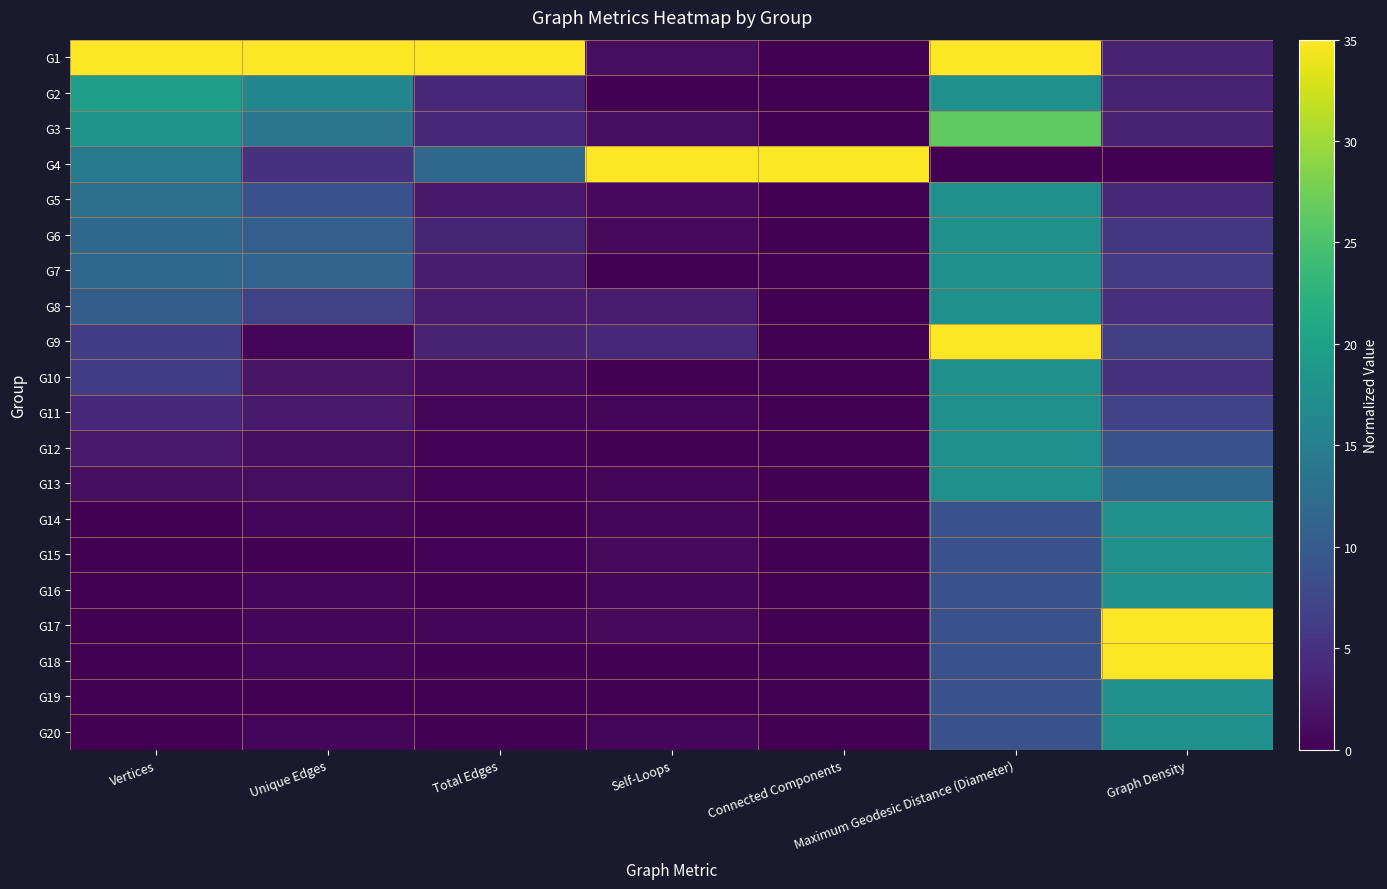

Which label corresponds to the largest value in the chart?

Vertices